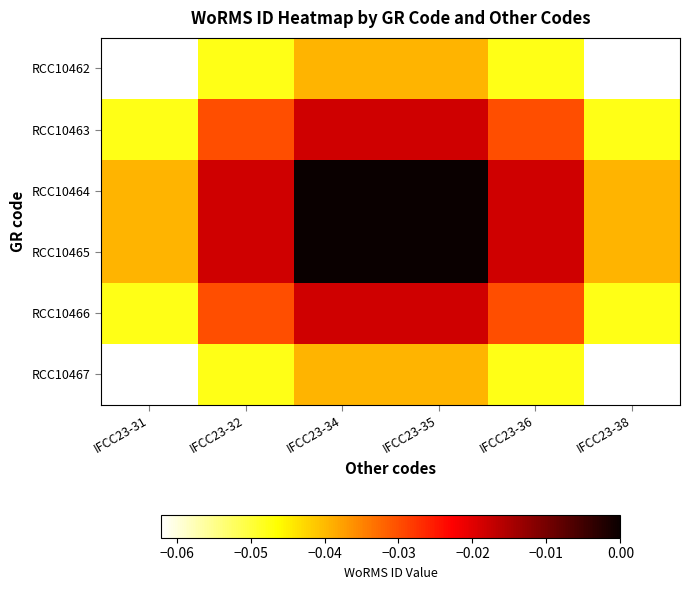

Reading left to right, list all the values displayed in this chart.

RCC10462: IFCC23-31=-0.1	IFCC23-32=-0.0	IFCC23-34=-0.0	IFCC23-35=-0.0	IFCC23-36=-0.0	IFCC23-38=-0.1
RCC10463: IFCC23-31=-0.0	IFCC23-32=-0.0	IFCC23-34=-0.0	IFCC23-35=-0.0	IFCC23-36=-0.0	IFCC23-38=-0.0
RCC10464: IFCC23-31=-0.0	IFCC23-32=-0.0	IFCC23-34=0.0	IFCC23-35=0.0	IFCC23-36=-0.0	IFCC23-38=-0.0
RCC10465: IFCC23-31=-0.0	IFCC23-32=-0.0	IFCC23-34=0.0	IFCC23-35=0.0	IFCC23-36=-0.0	IFCC23-38=-0.0
RCC10466: IFCC23-31=-0.0	IFCC23-32=-0.0	IFCC23-34=-0.0	IFCC23-35=-0.0	IFCC23-36=-0.0	IFCC23-38=-0.0
RCC10467: IFCC23-31=-0.1	IFCC23-32=-0.0	IFCC23-34=-0.0	IFCC23-35=-0.0	IFCC23-36=-0.0	IFCC23-38=-0.1